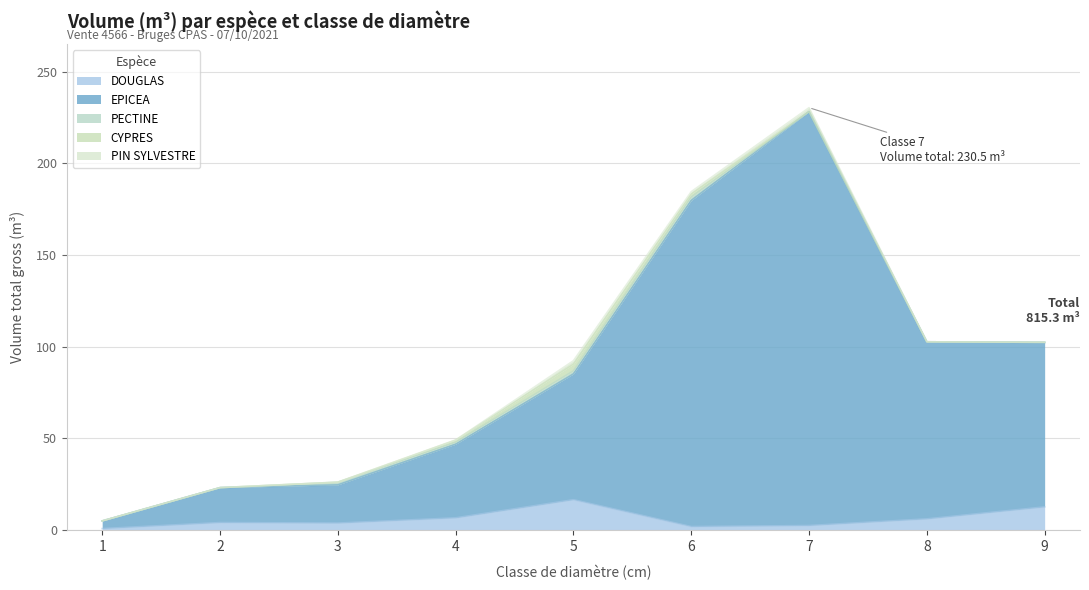

Rank the series at 3 from highest to lowest value.

EPICEA, DOUGLAS, PECTINE, CYPRES, PIN SYLVESTRE